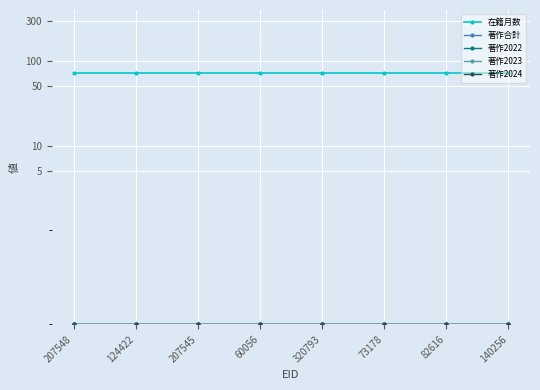

At which category is the sum across all series the highest?

207548